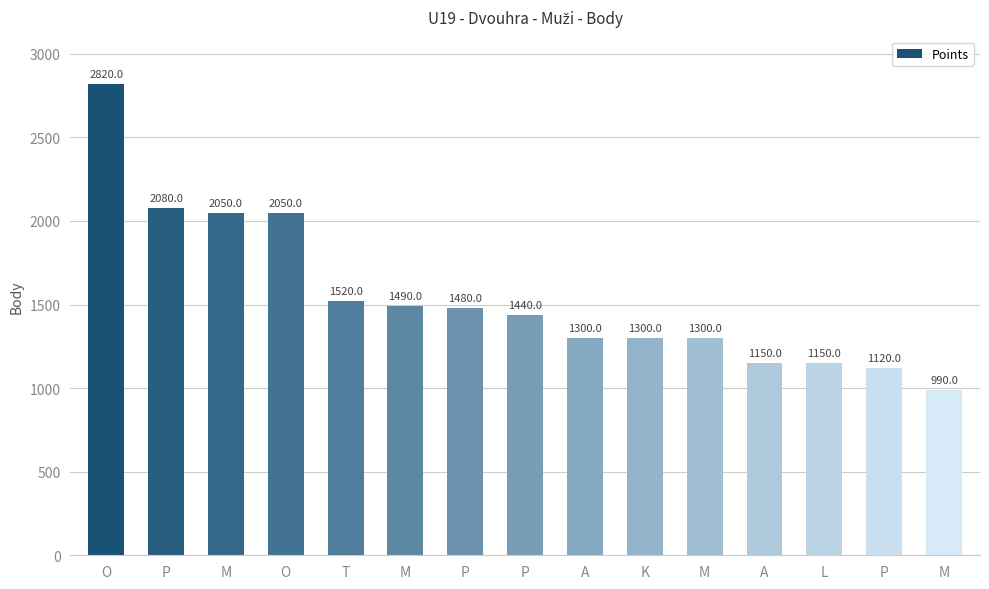

Where is the data nearest to the value 1905?

M